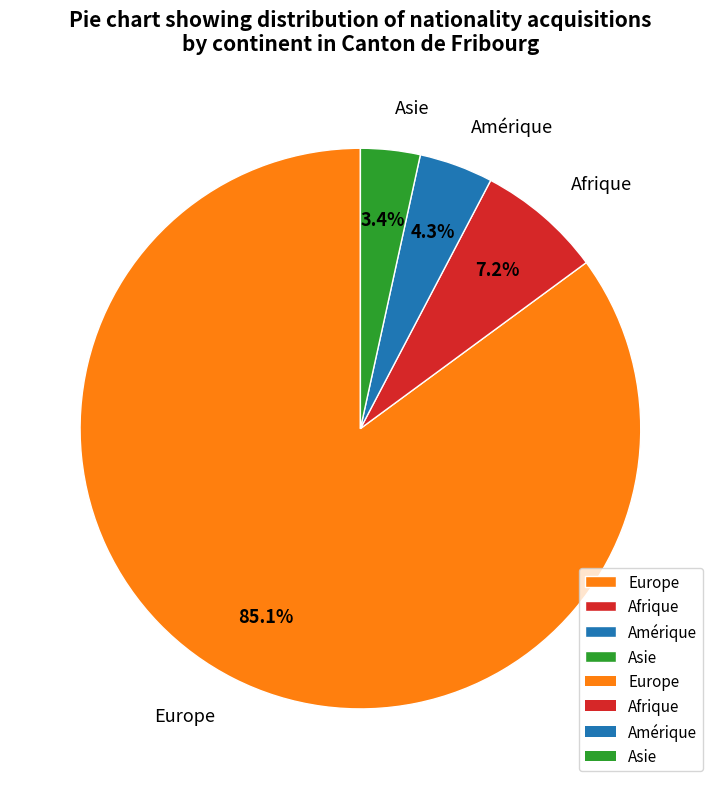

The Europe slice represents 85% of the pie. True or false?

True